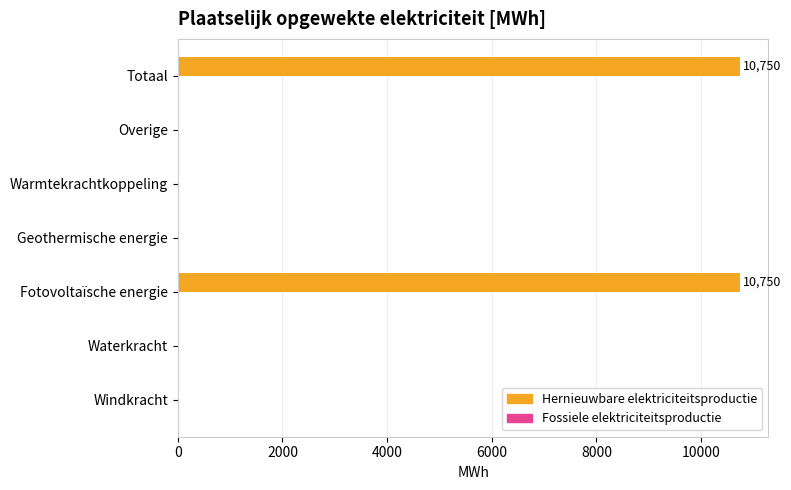

What is the greatest value displayed?

10750.0